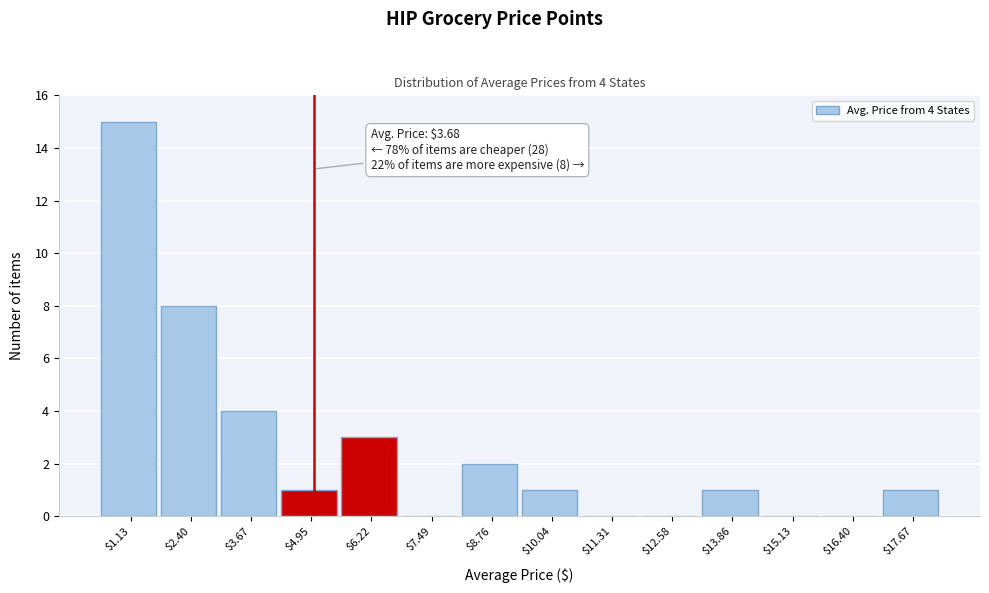

Which range on the x-axis has the tallest bar?

0.4 to 1.8